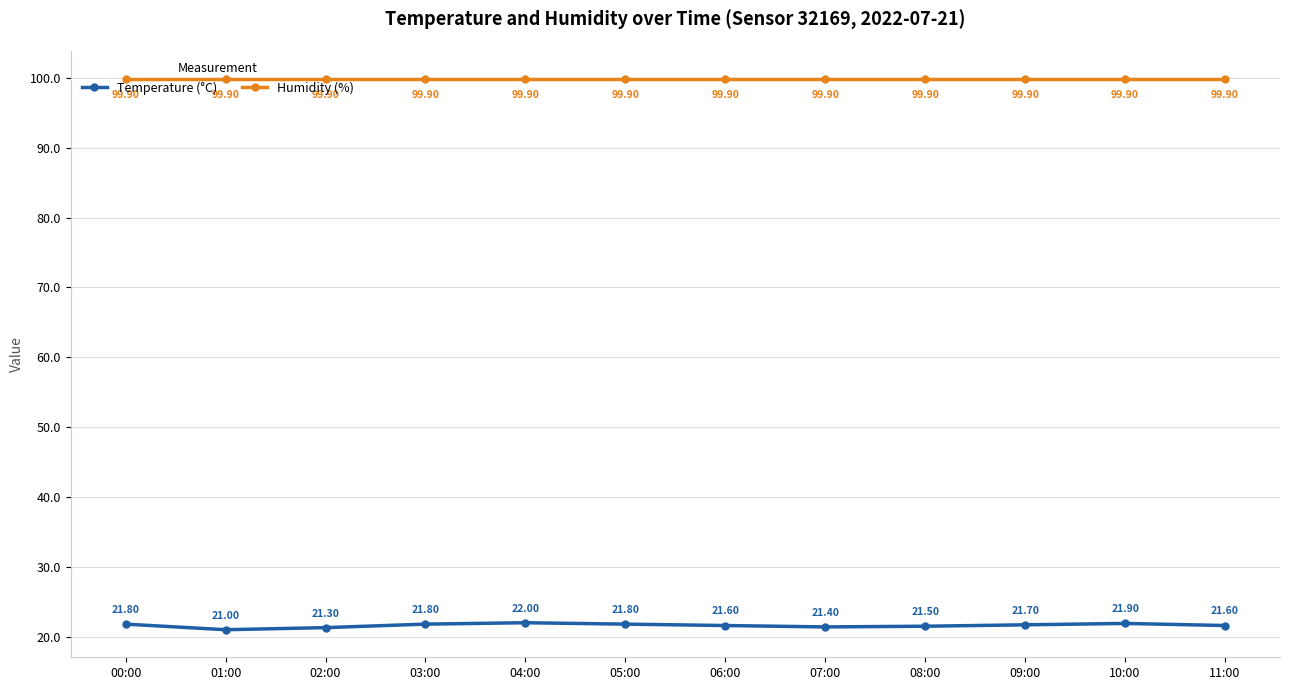

True or false: Temperature (°C) and Humidity (%) cross at least once.

False